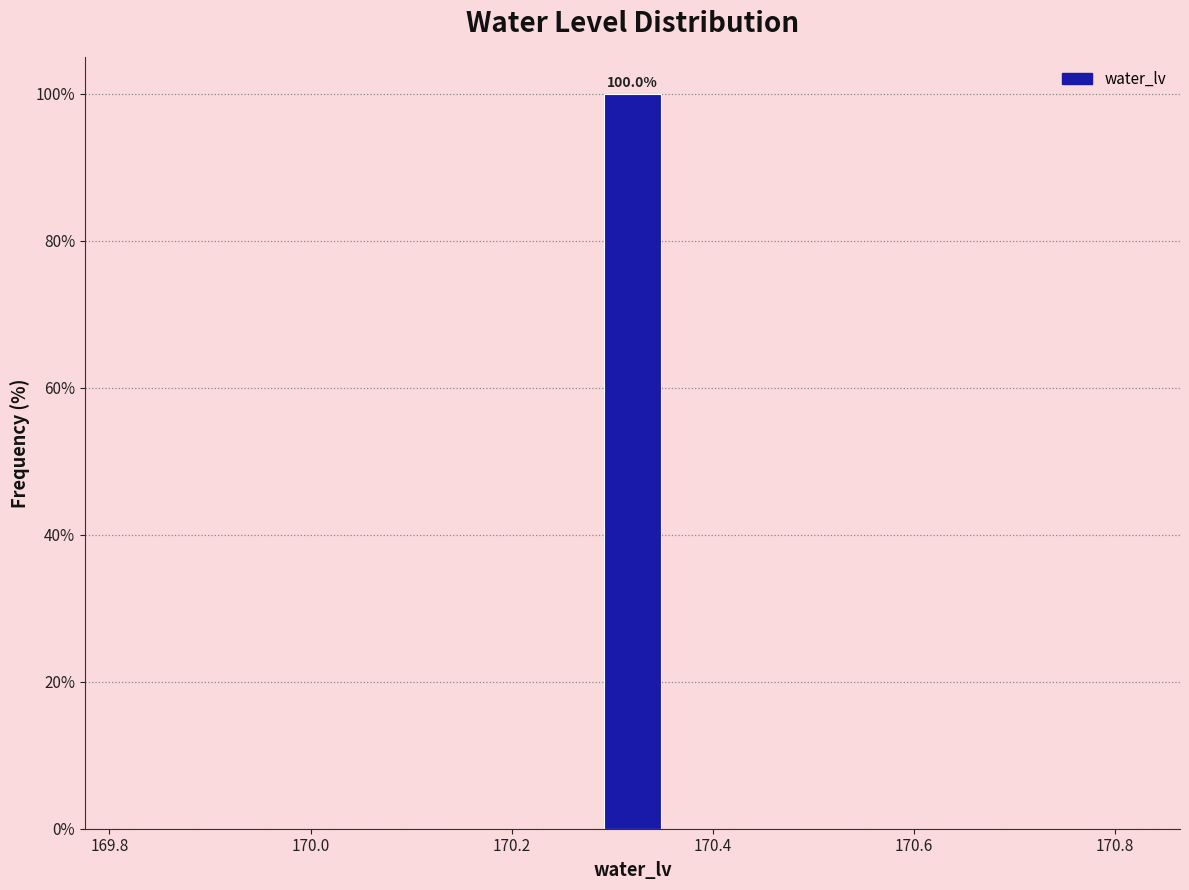

Read against the x-axis, roughly where is the centre of the tallest bar?

170.32